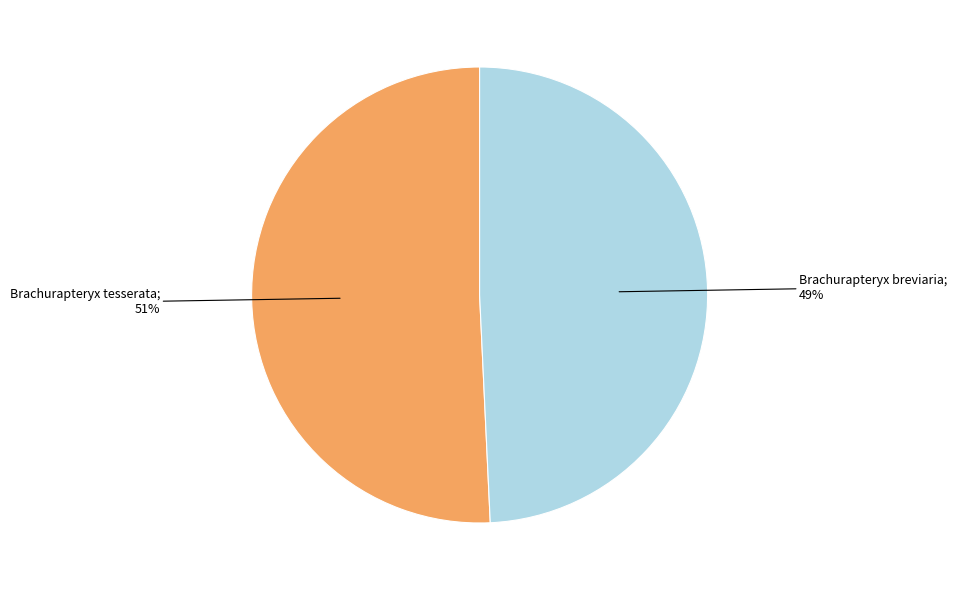

Does any single category account for the majority?

Yes